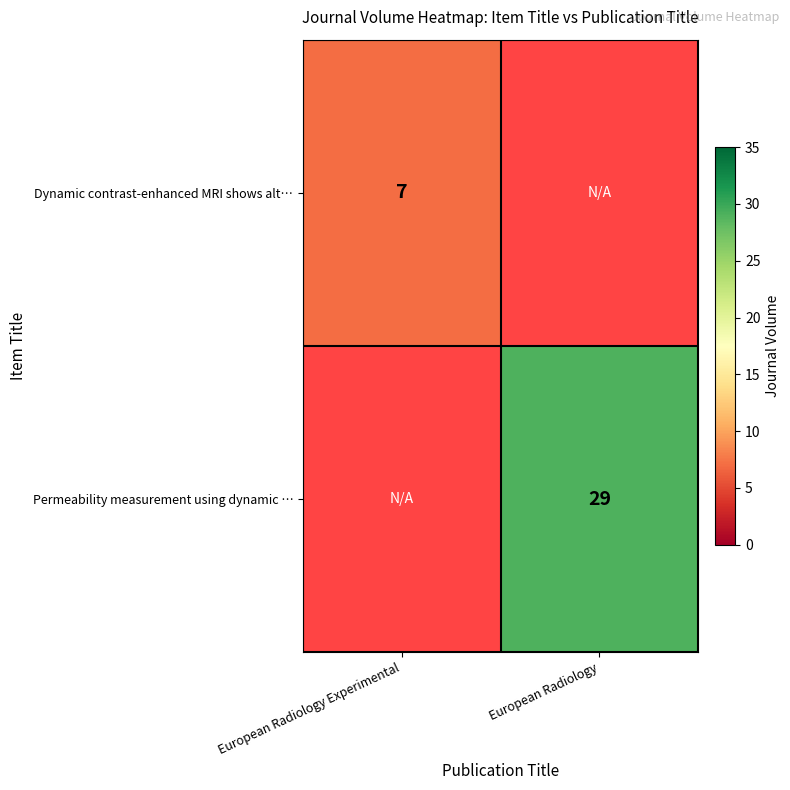

Is it true that Permeability measurement using dynamic … equals 9 at European Radiology?

False